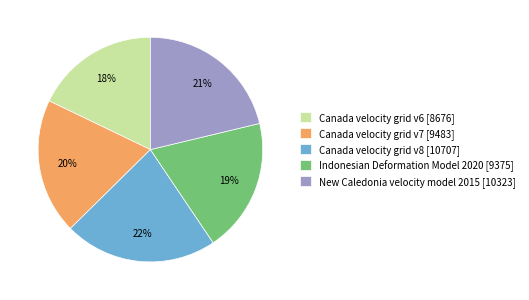

The Canada velocity grid v8 slice represents 31% of the pie. True or false?

False